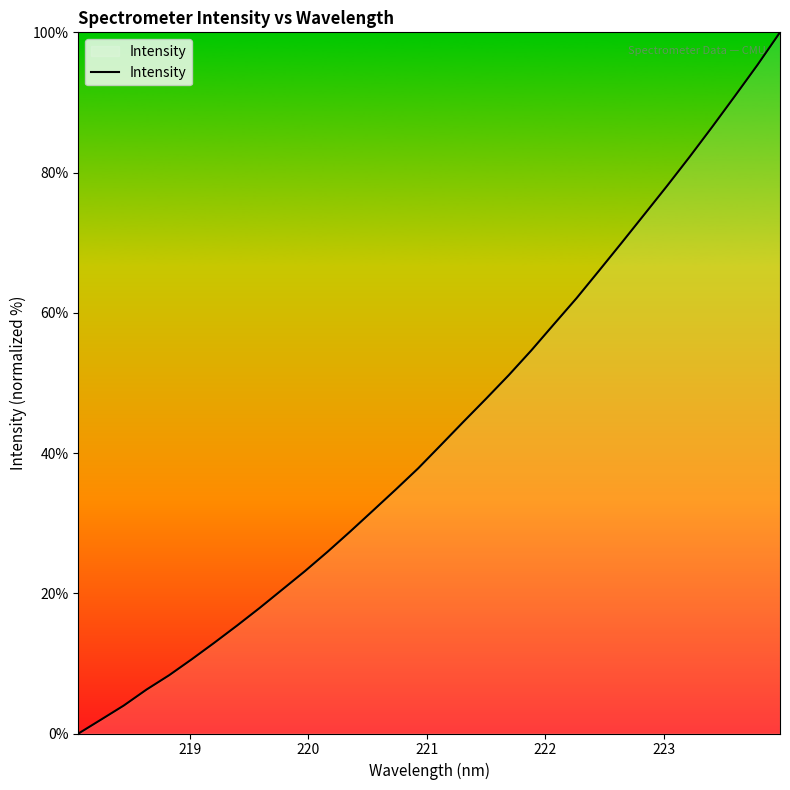

How many lines are shown in the chart?

1